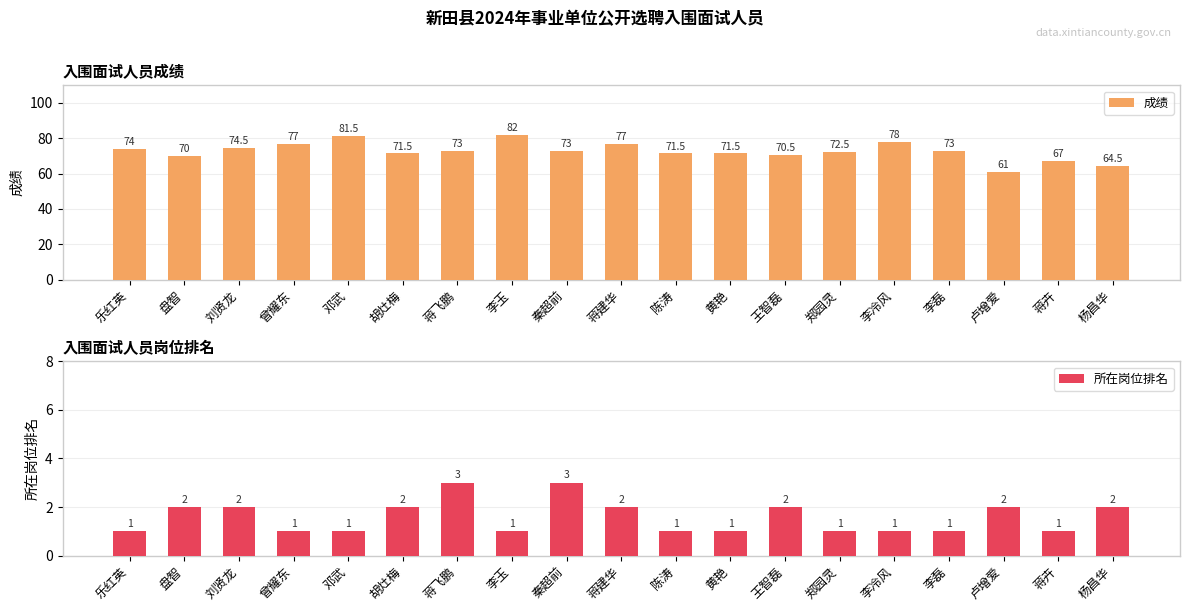

The value of 成绩 at 蒋卉 is 101.7. True or false?

False